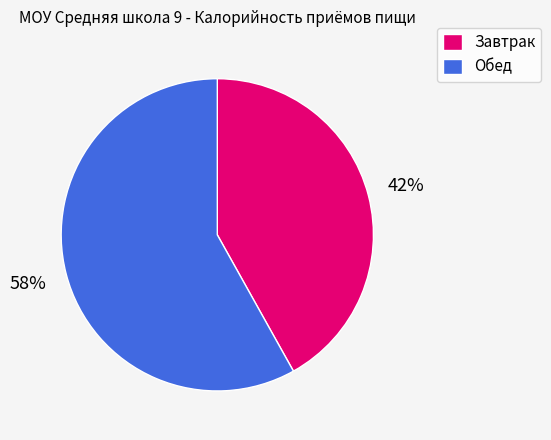

Count the number of slices in the pie.

2